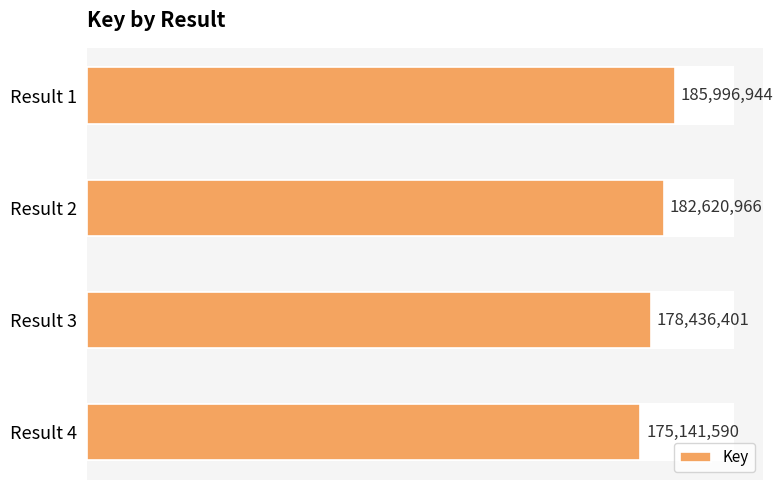

Rank the categories by value from highest to lowest.

Result 1, Result 2, Result 3, Result 4